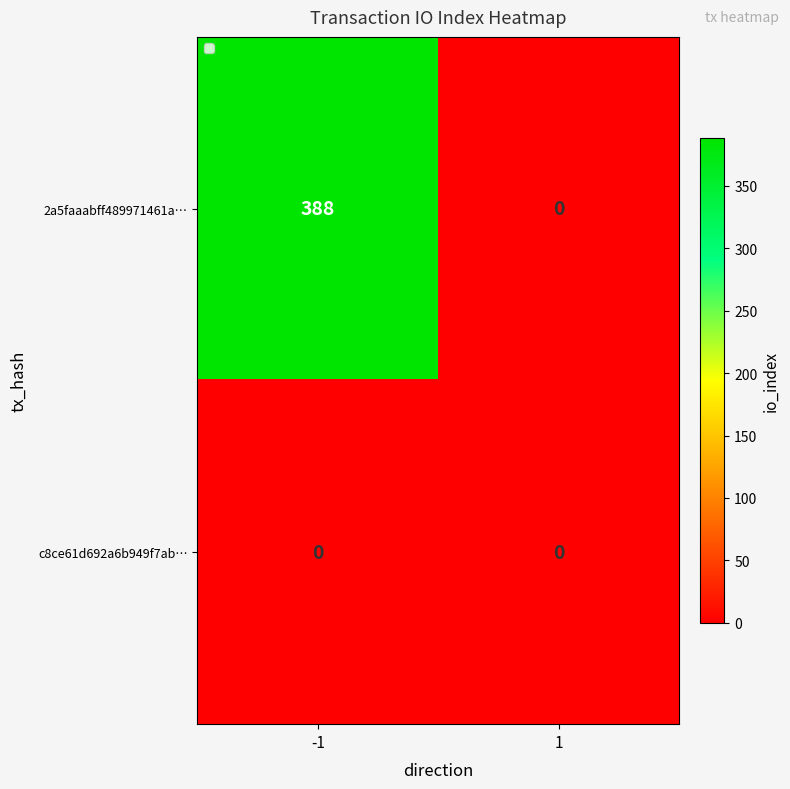

Reading right to left, transcribe all the data shown in this chart.

2a5faaabff489971461a…: 0	388
c8ce61d692a6b949f7ab…: 0	0